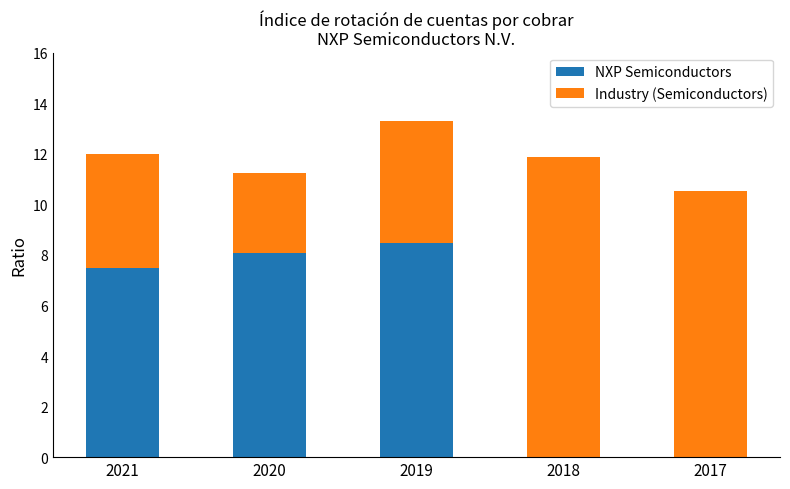

Count the number of data series in this chart.

2